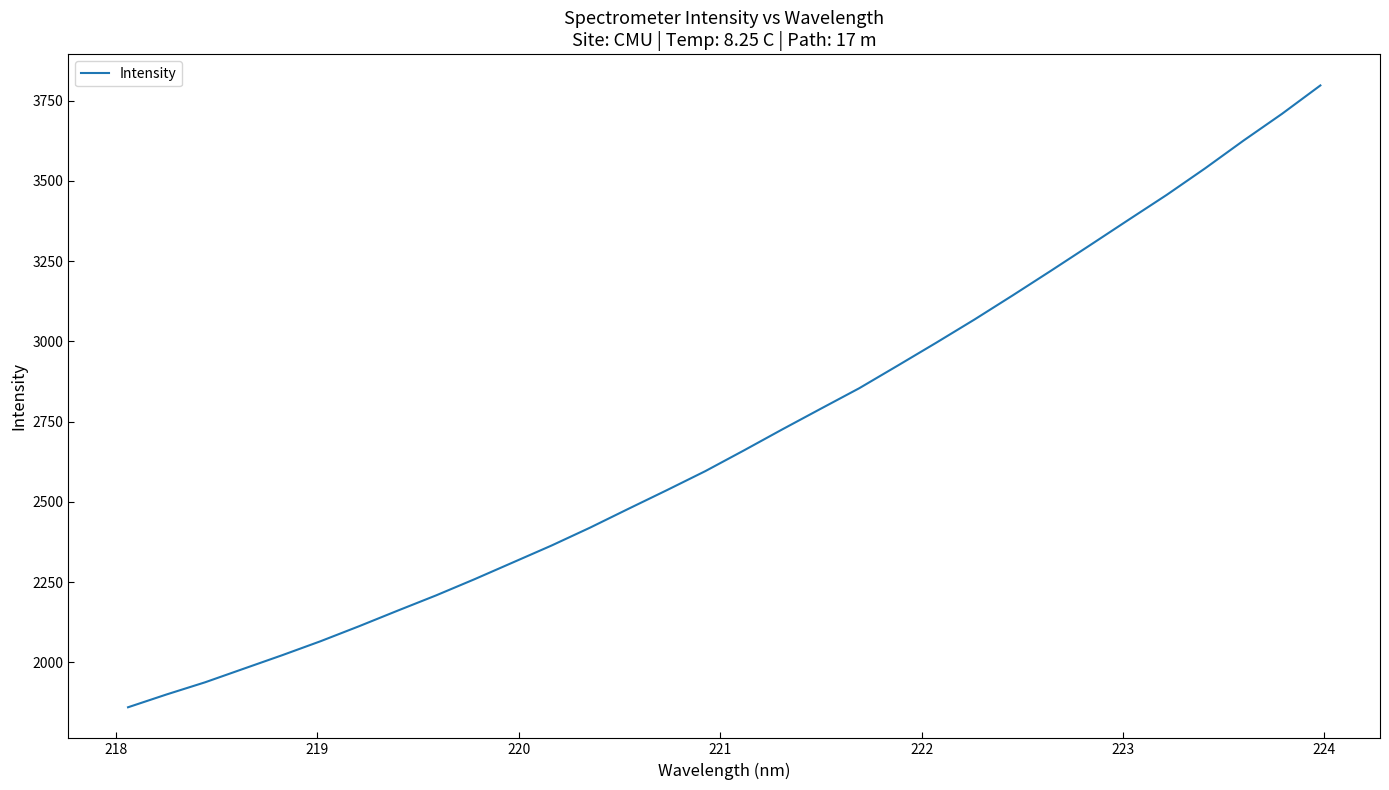

What is the difference between the maximum and minimum values?

1936.5